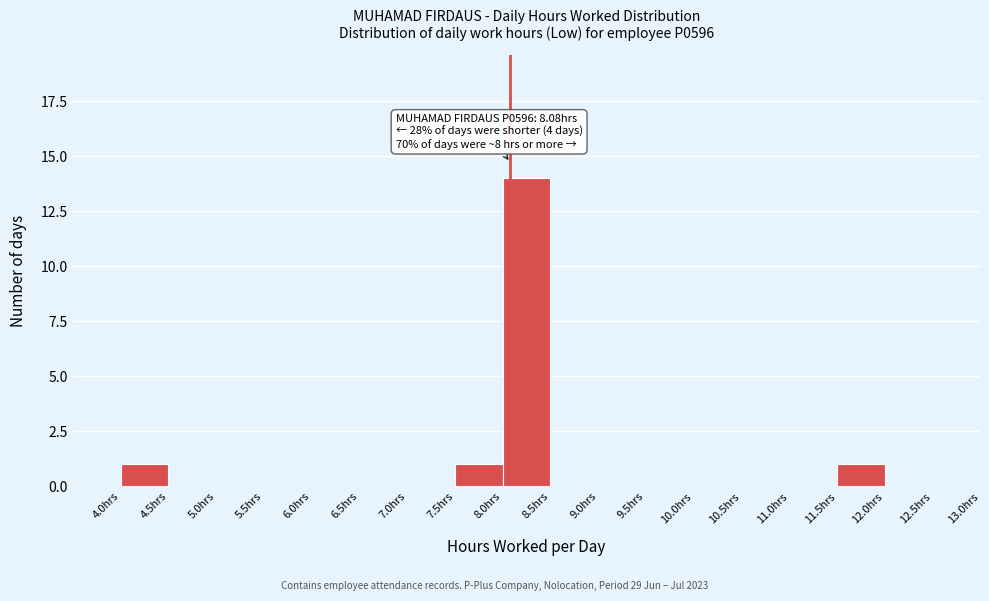

Over which range of the x-axis is the bar tallest?

8.0 to 8.5